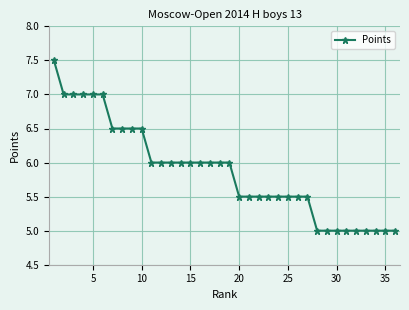

Count the values in the range 5 to 6.

26